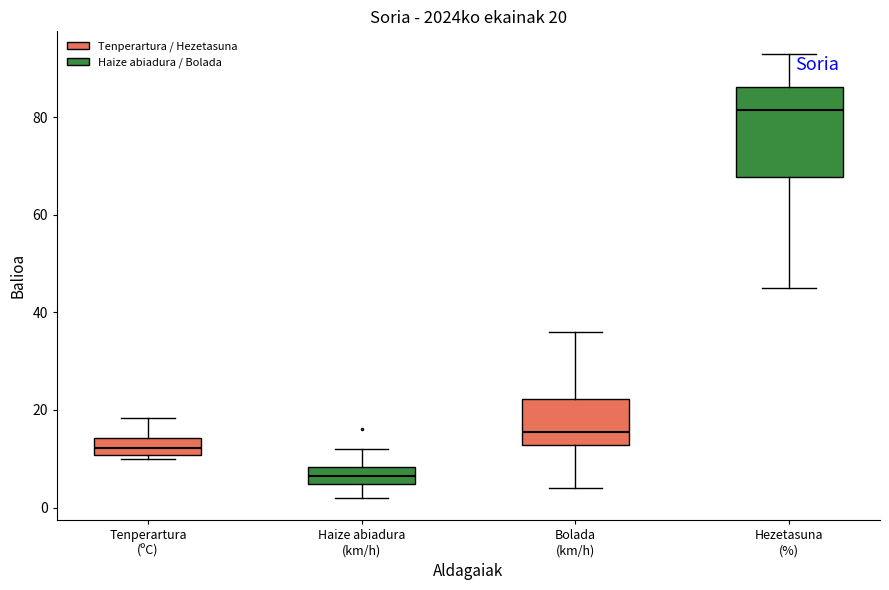

Which box has the highest median line?

Hezetasuna (%)